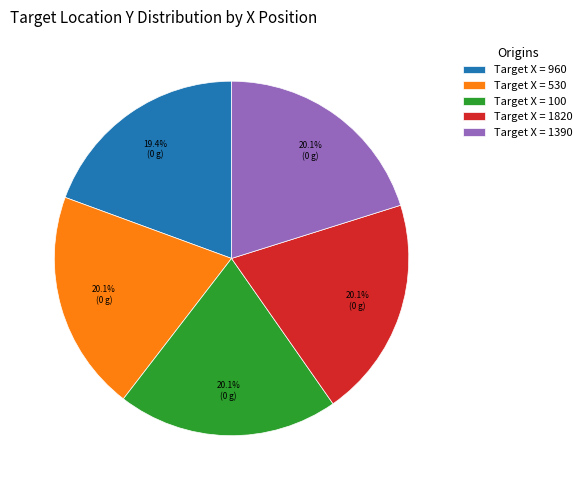

Approximately how many times larger is the value at Target X = 1390 compared to Target X = 530?

1.0